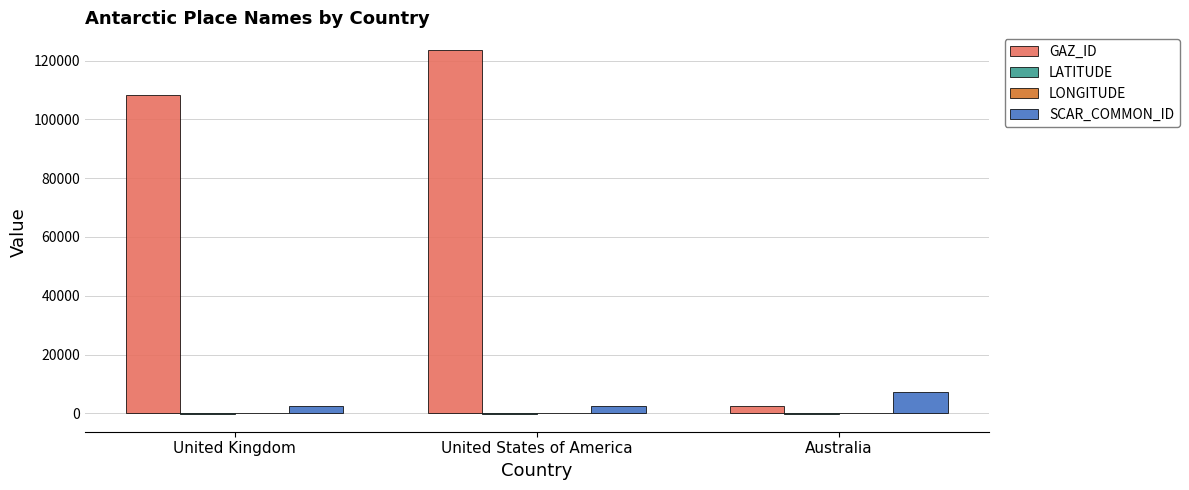

What is the sum of all GAZ_ID values?

234058.0